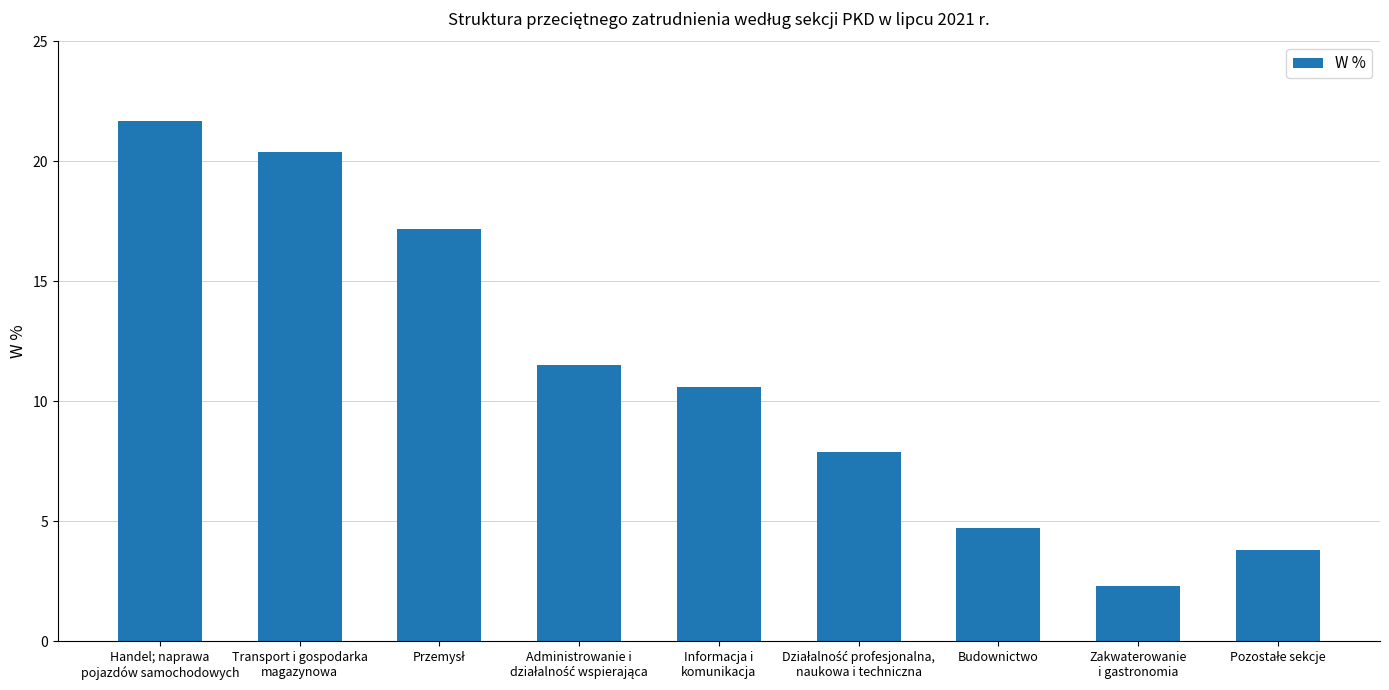

What is the average value?

11.1